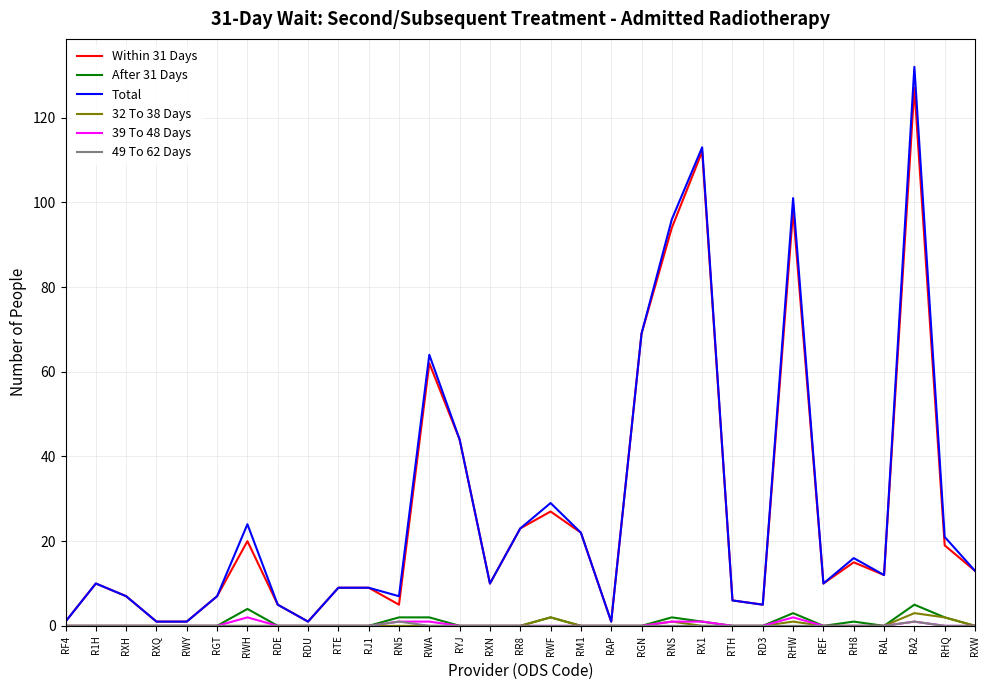

Which series has the largest range (max minus min)?

Total